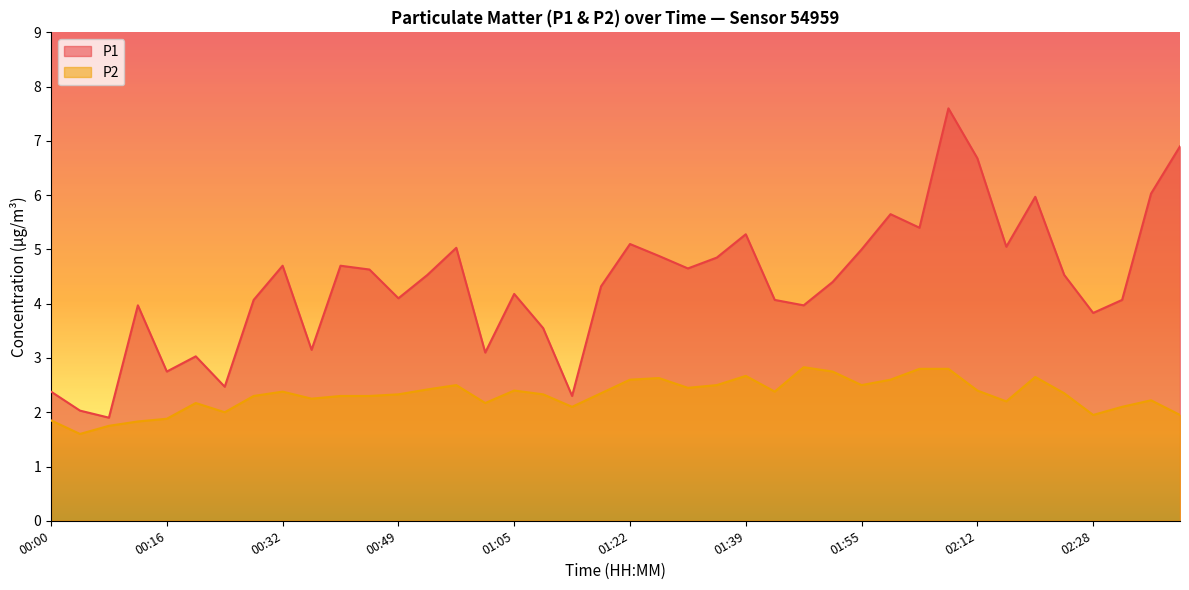

How many lines are shown in the chart?

2